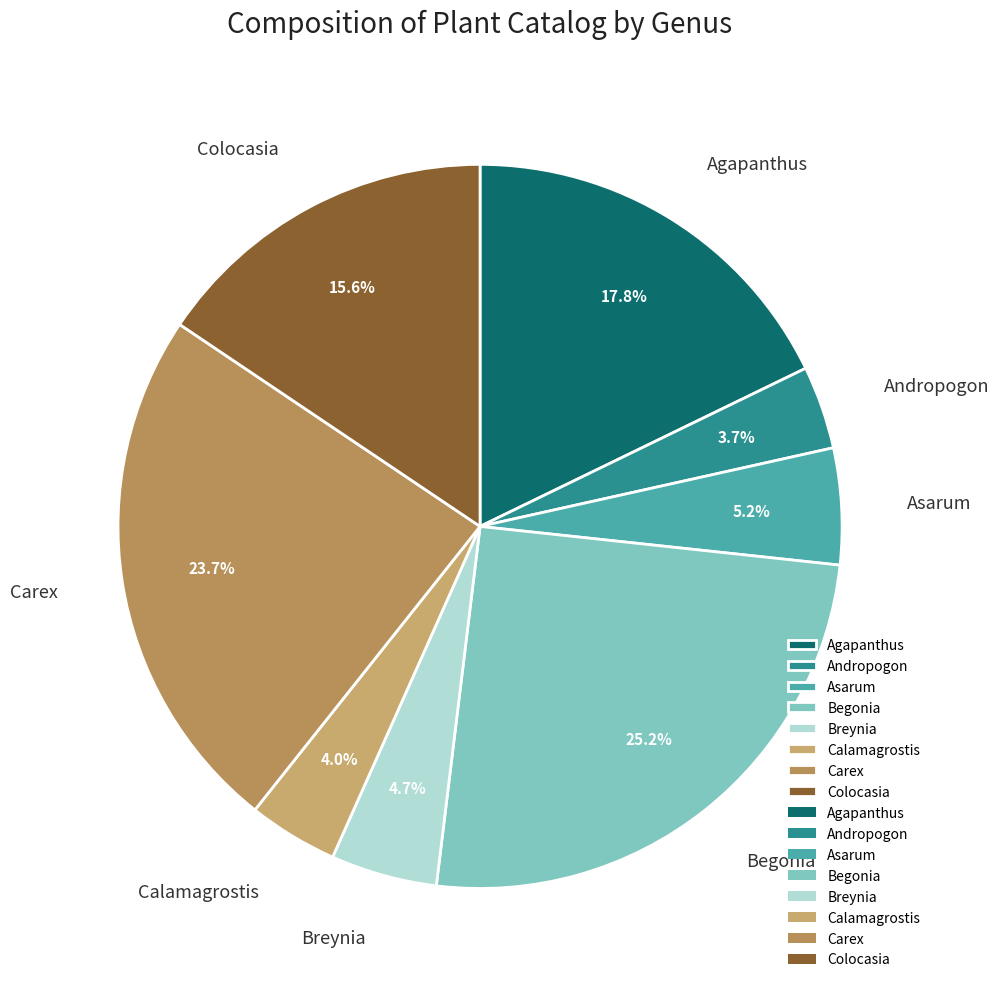

Approximately how many times larger is the value at Agapanthus compared to Asarum?

3.4